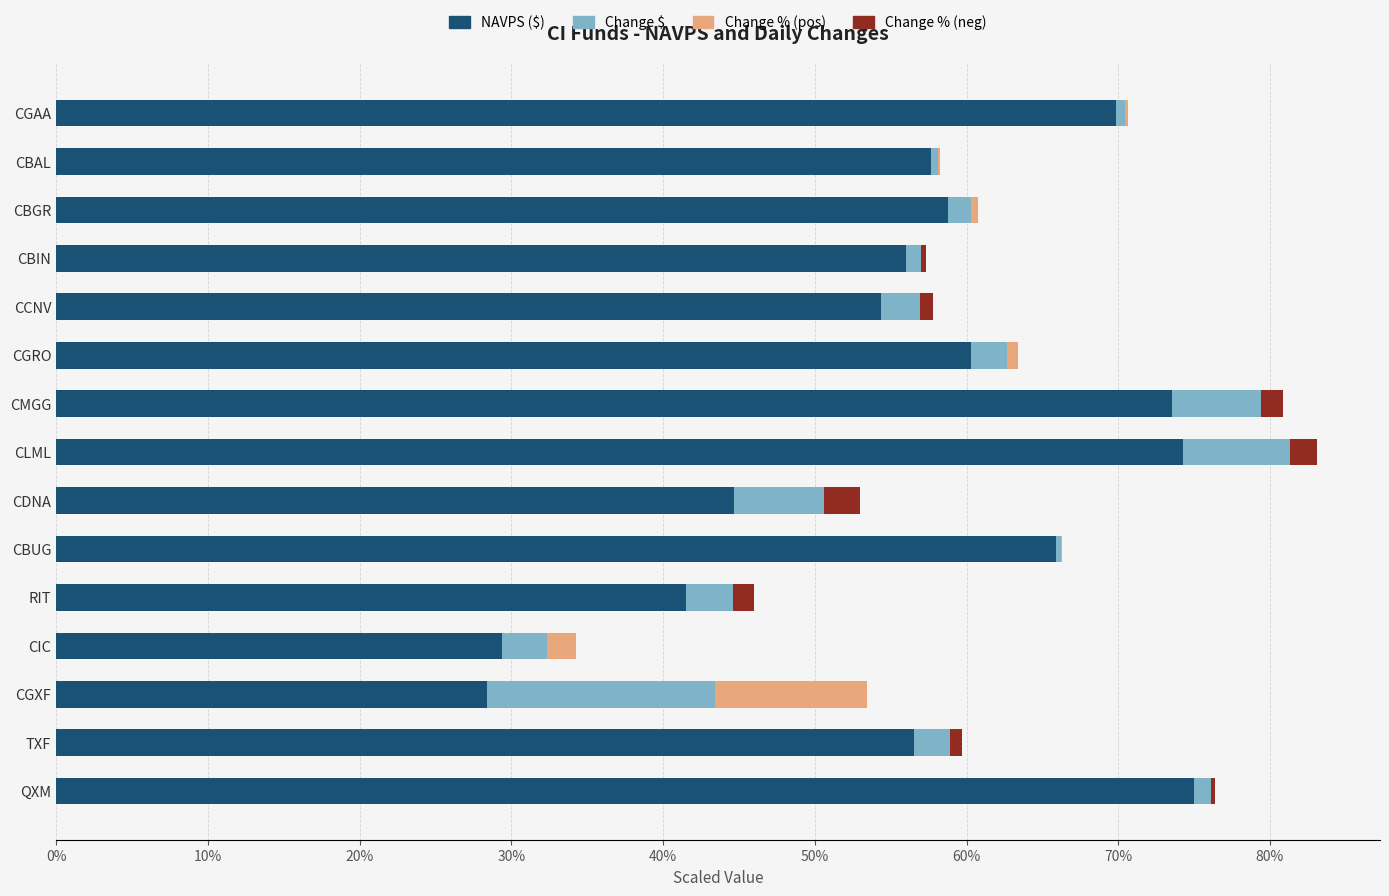

What is the average value of the Change % (abs) series?

1.5